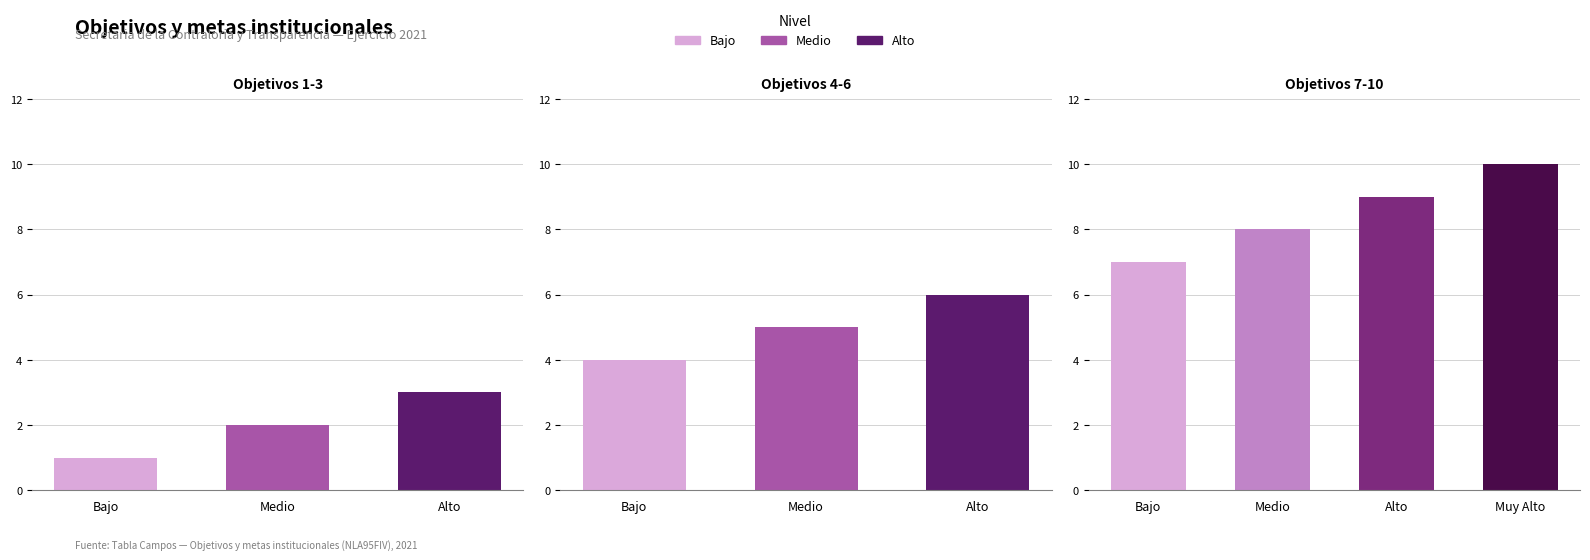

Reading left to right, what are all the values shown in this chart?

1	2	3	4	5	6	7	8	9	10